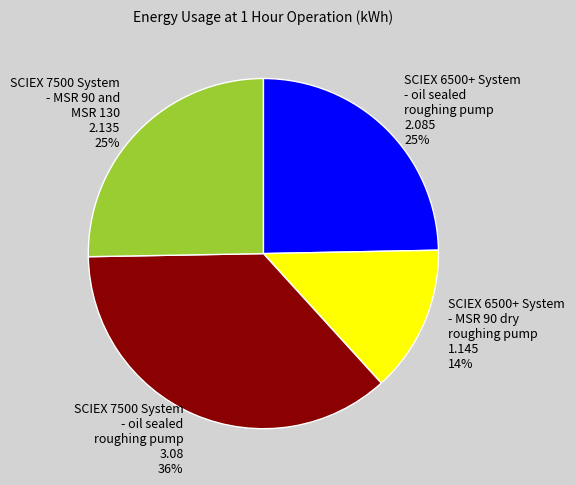

Is there a majority slice in this chart?

No